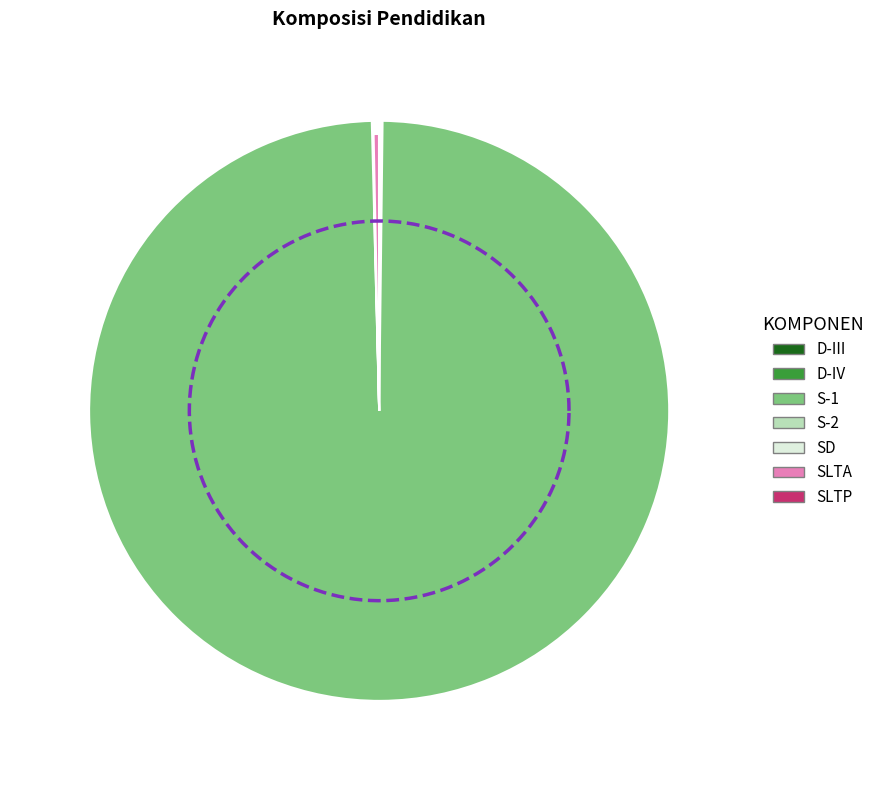

What is the largest slice in the pie chart?

S-1